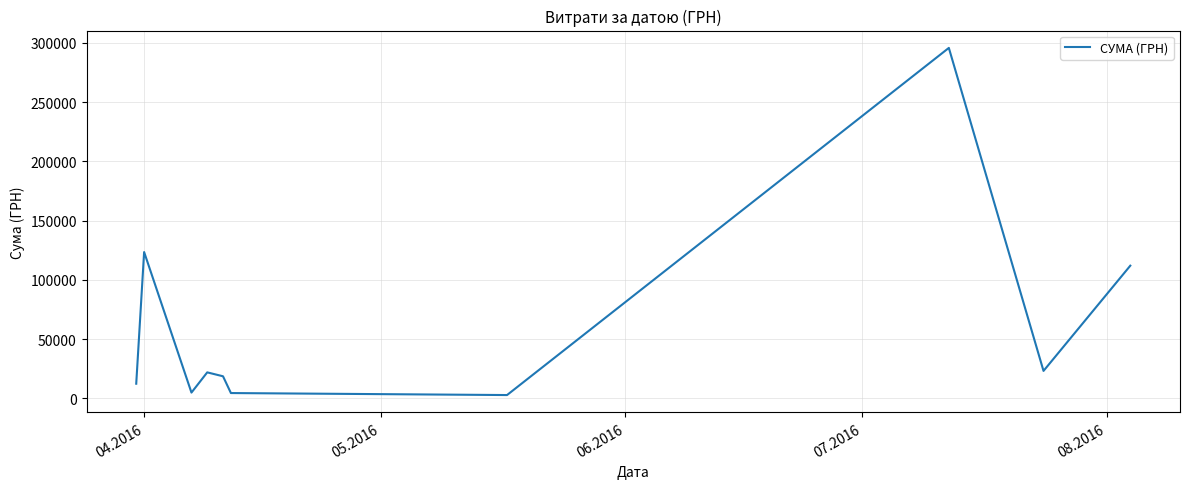

What is the difference between the maximum and minimum values?

292752.6